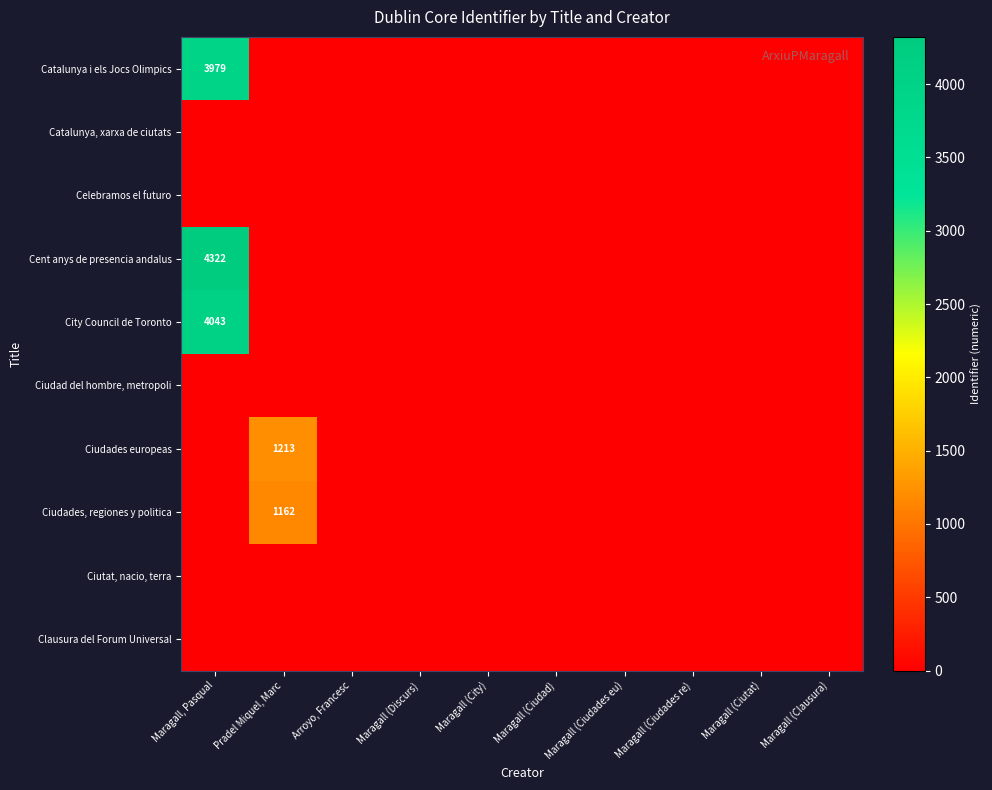

What is the difference between the maximum and minimum values in the Ciudades, regiones y politica series?

1162